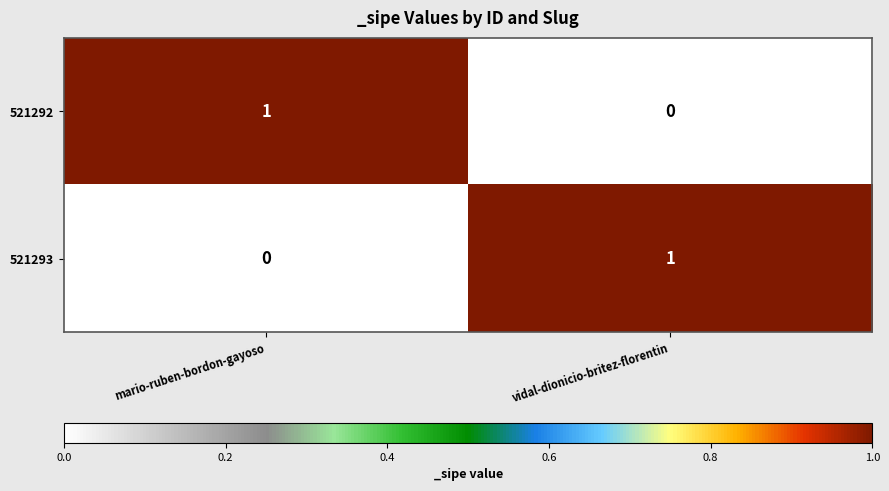

At how many categories does at least one series exceed 0?

2